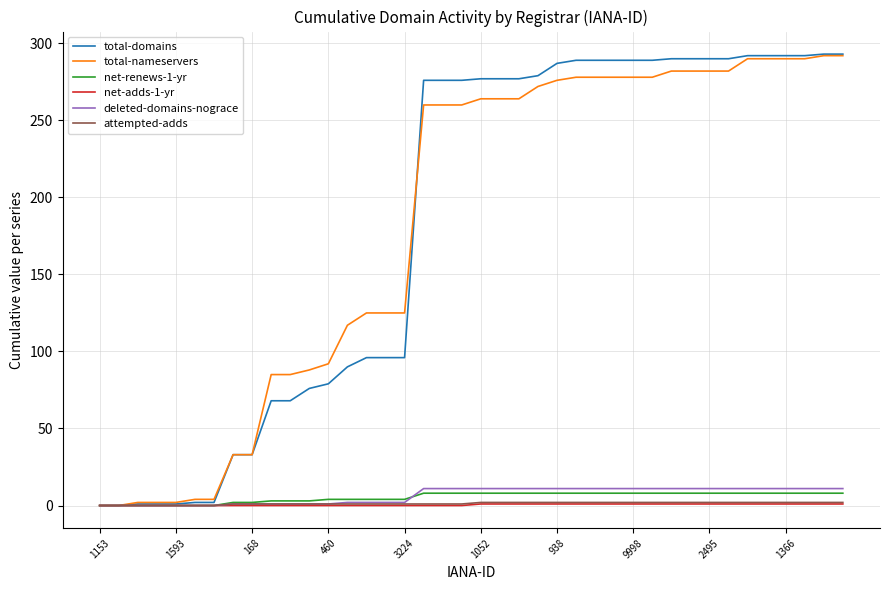

Which series has the widest spread of values?

total-domains